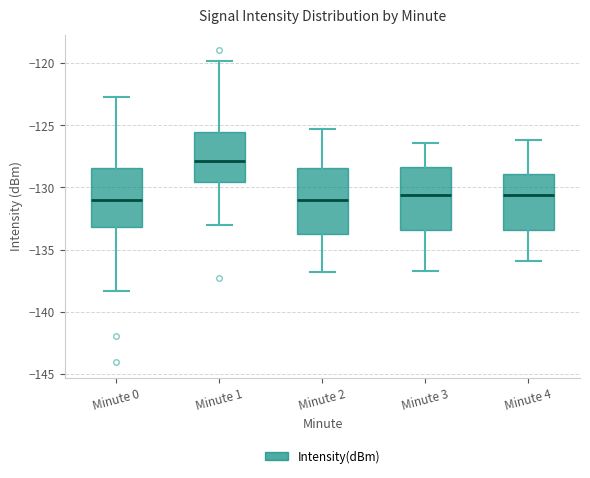

Reading left to right, transcribe this box plot: for each box, give where its median line is, the range the box spans, and where its two whiskers end, as read against the y-axis. The values are not printed on the chart, so give them approximately, as read against the axis.

Minute 0: median -131.0, box -133.0 to -128.5, whiskers -138.5 to -122.5
Minute 1: median -128.0, box -129.5 to -125.5, whiskers -133.0 to -120.0
Minute 2: median -131.0, box -133.5 to -128.5, whiskers -137.0 to -125.5
Minute 3: median -130.5, box -133.5 to -128.5, whiskers -136.5 to -126.5
Minute 4: median -130.5, box -133.5 to -129.0, whiskers -136.0 to -126.0